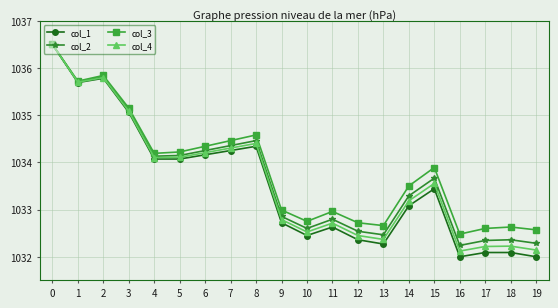

Is this an area chart (filled region under the line)?

No